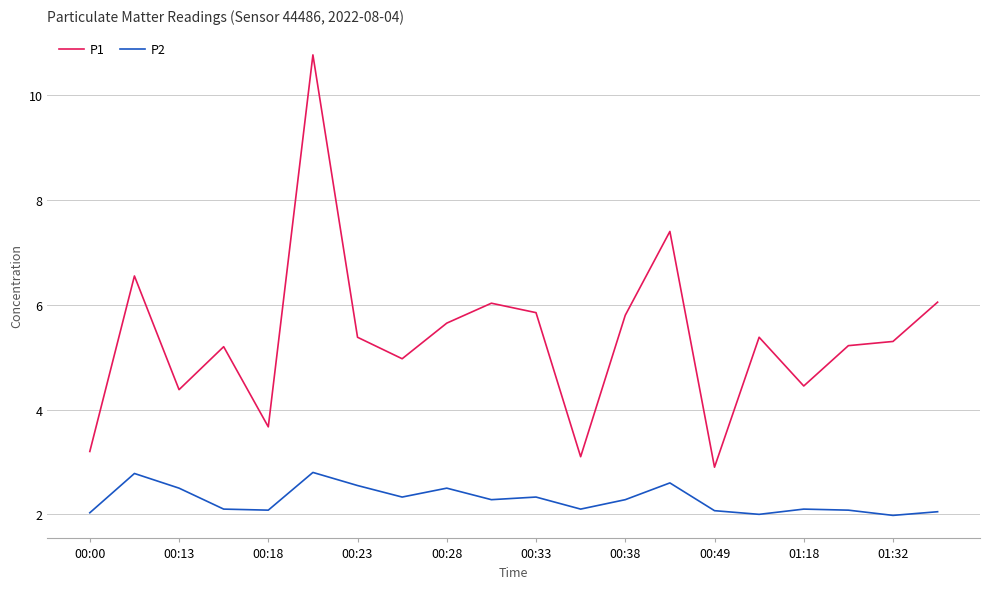

Rank the series by their average value, from highest to lowest.

P1, P2